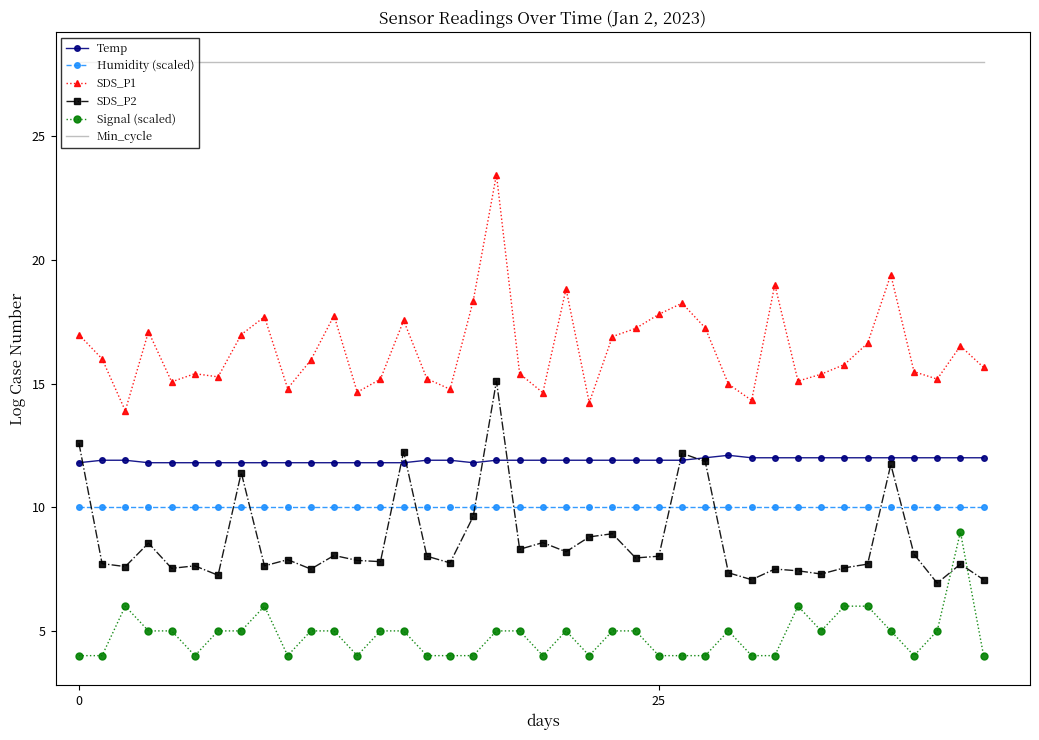

True or false: SDS_P1 and Temp intersect in this chart.

False